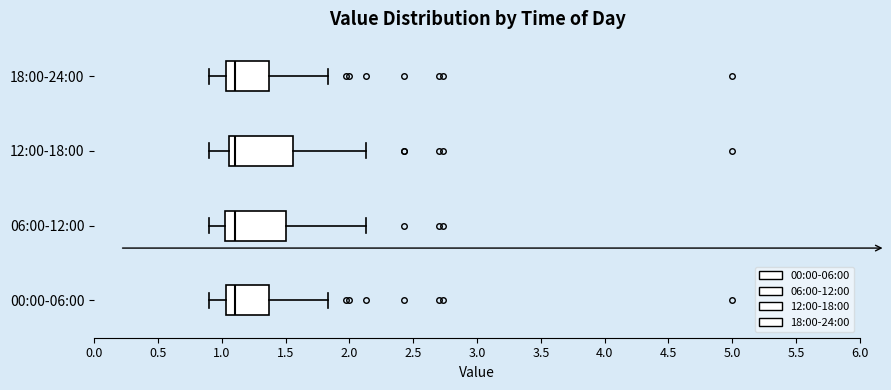

Reading bottom to top, transcribe this box plot: for each box, give where its median line is, the range the box spans, and where its two whiskers end, as read against the x-axis. The values are not printed on the chart, so give them approximately, as read against the axis.

00:00-06:00: median 1.10, box 1.05 to 1.35, whiskers 0.90 to 1.85
06:00-12:00: median 1.10, box 1.00 to 1.50, whiskers 0.90 to 2.15
12:00-18:00: median 1.10, box 1.05 to 1.55, whiskers 0.90 to 2.15
18:00-24:00: median 1.10, box 1.05 to 1.35, whiskers 0.90 to 1.85